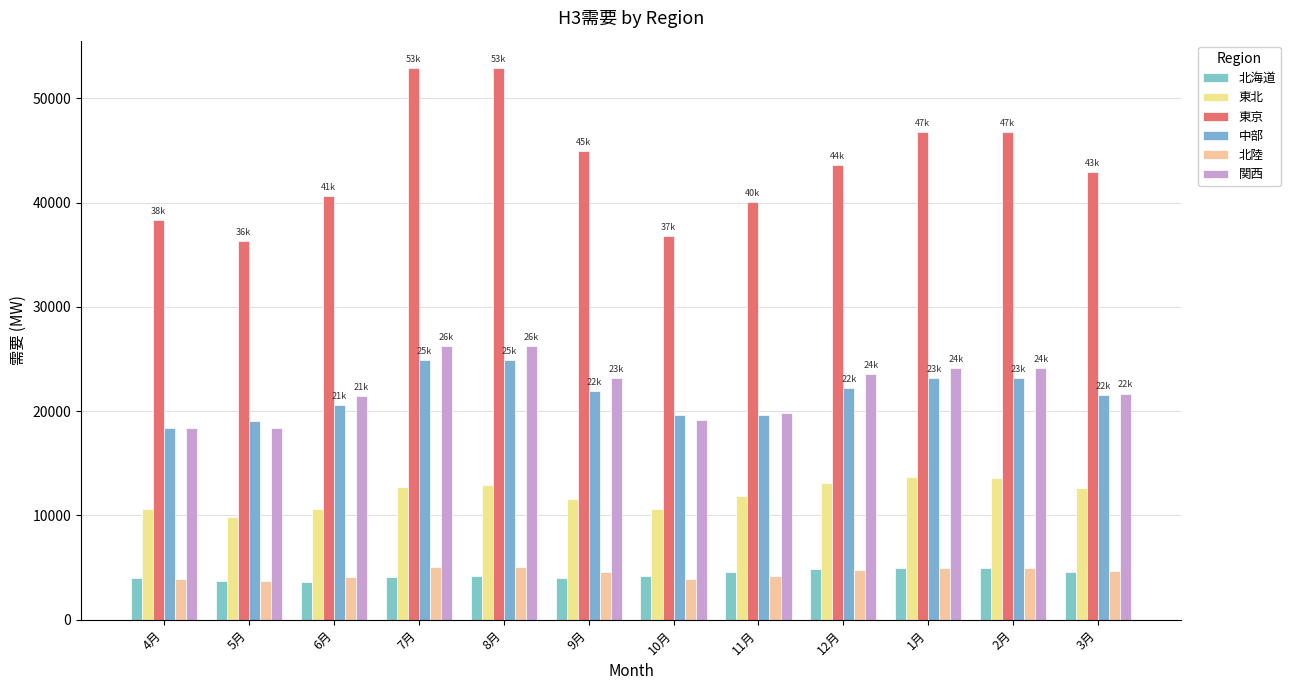

True or false: 東北 has a value of 10584.6 at 4月.

True